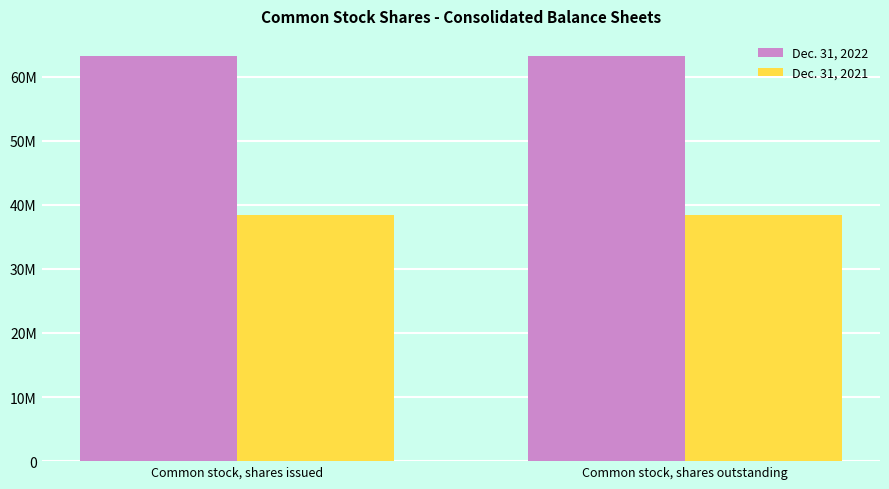

Which series has the largest total across all categories?

Dec. 31, 2022